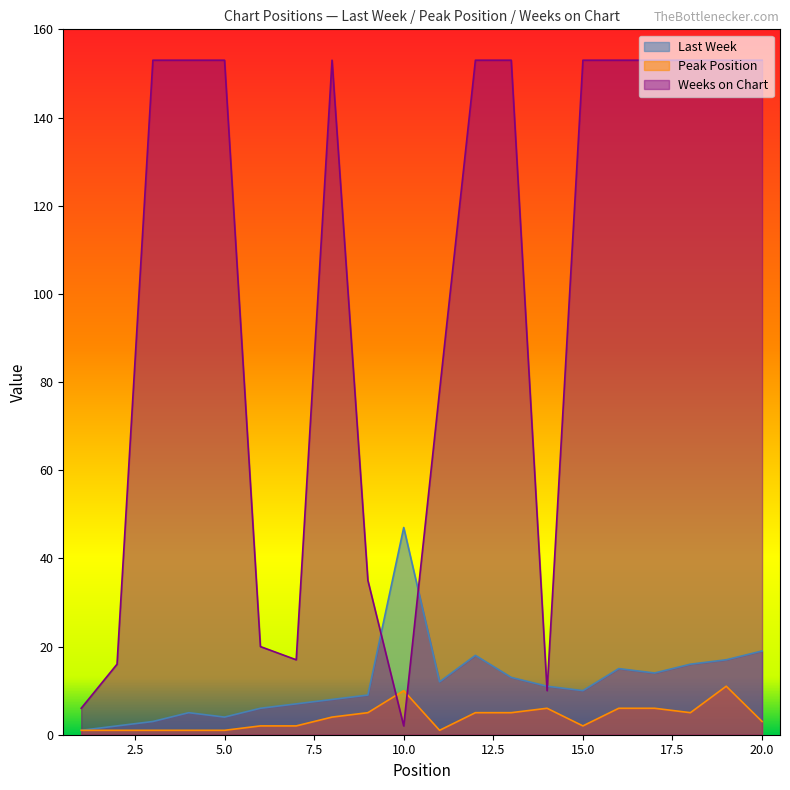

Where is the first local minimum for Peak Position?

11